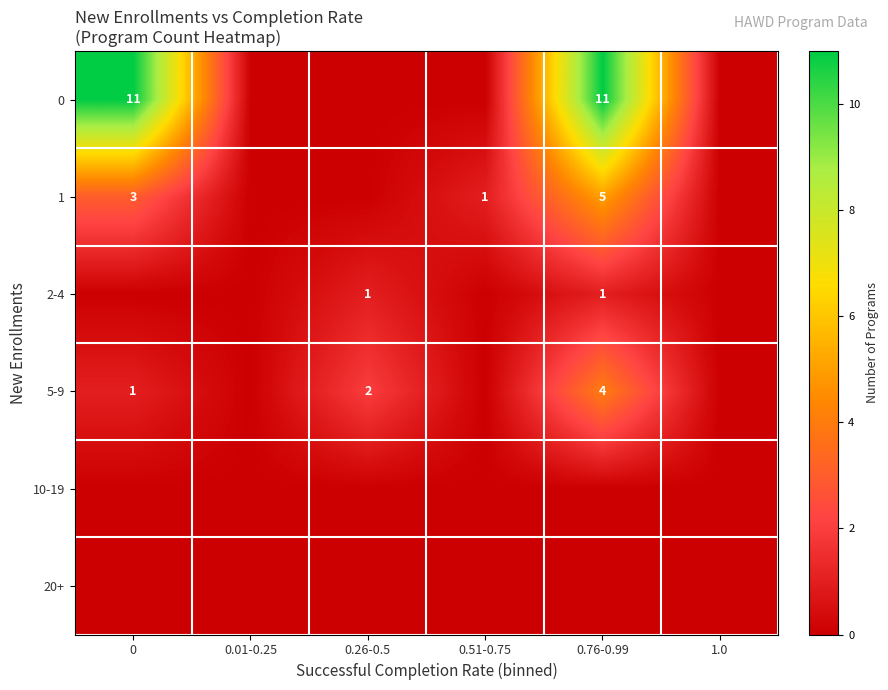

At which category is the sum across all series the highest?

0.76-0.99